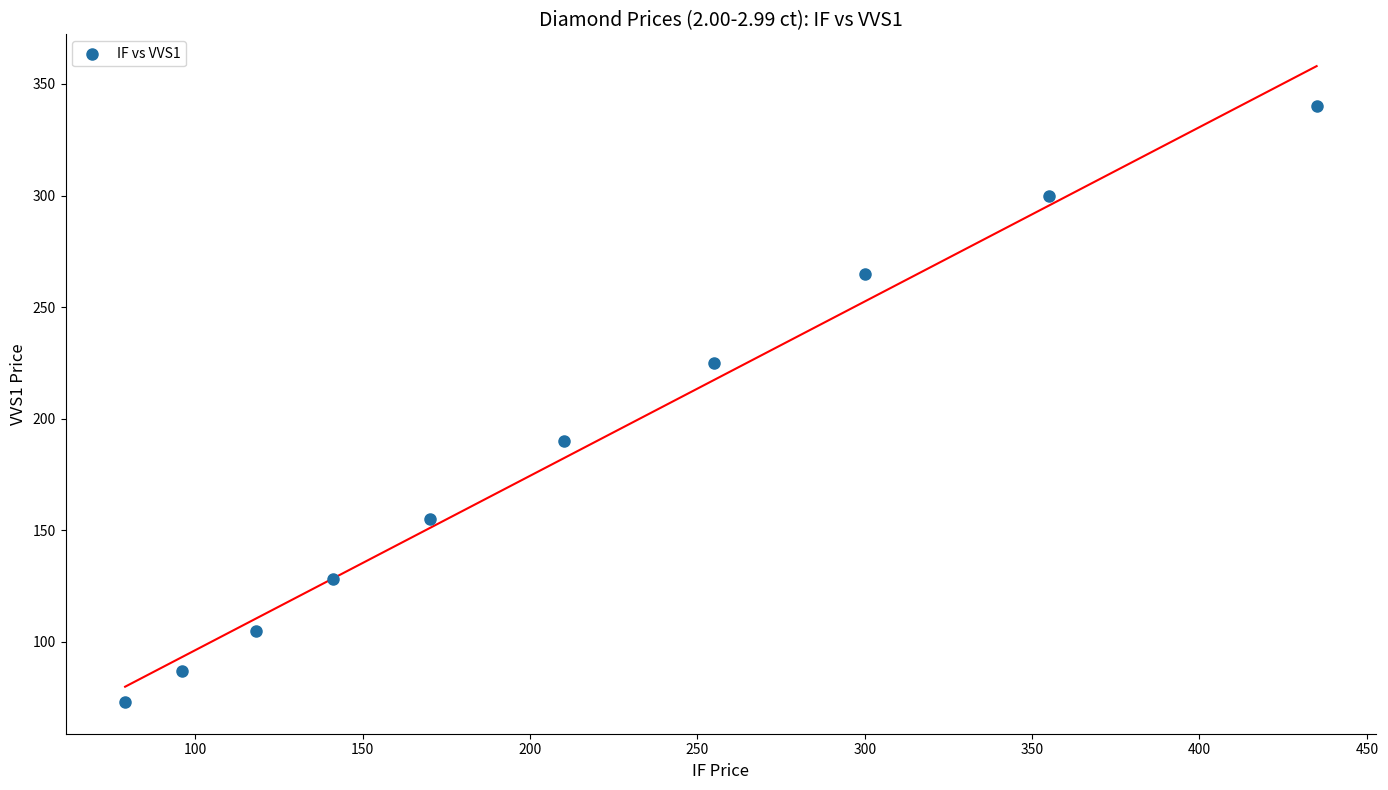

What is the range of Y values (max minus min)?

267